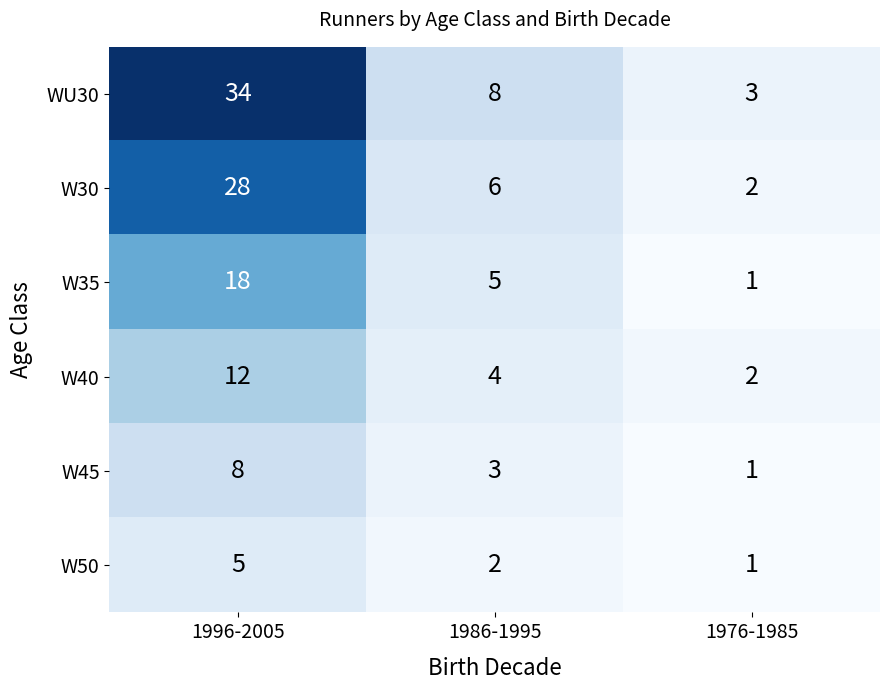

The W40 series shows 3 at 1996-2005. True or false?

False